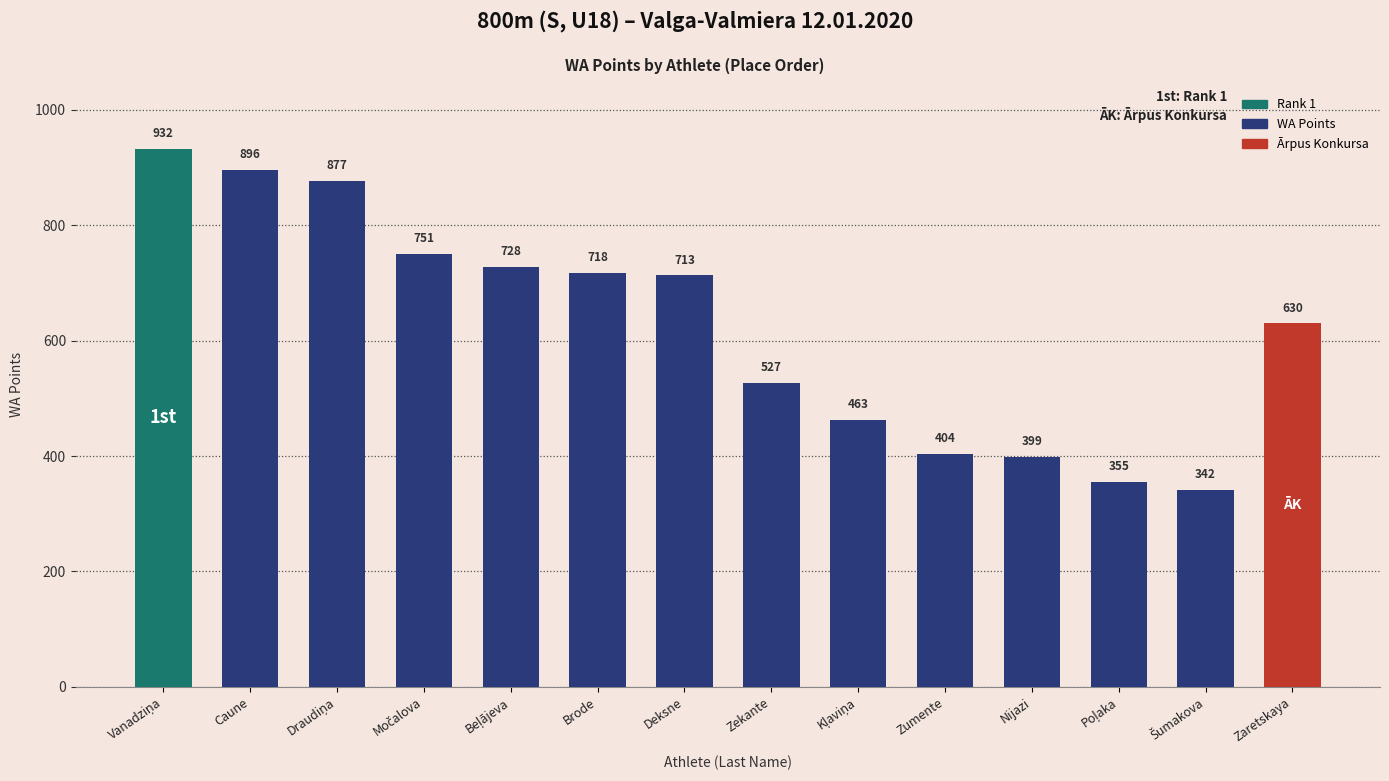

How many values are below 713?

7